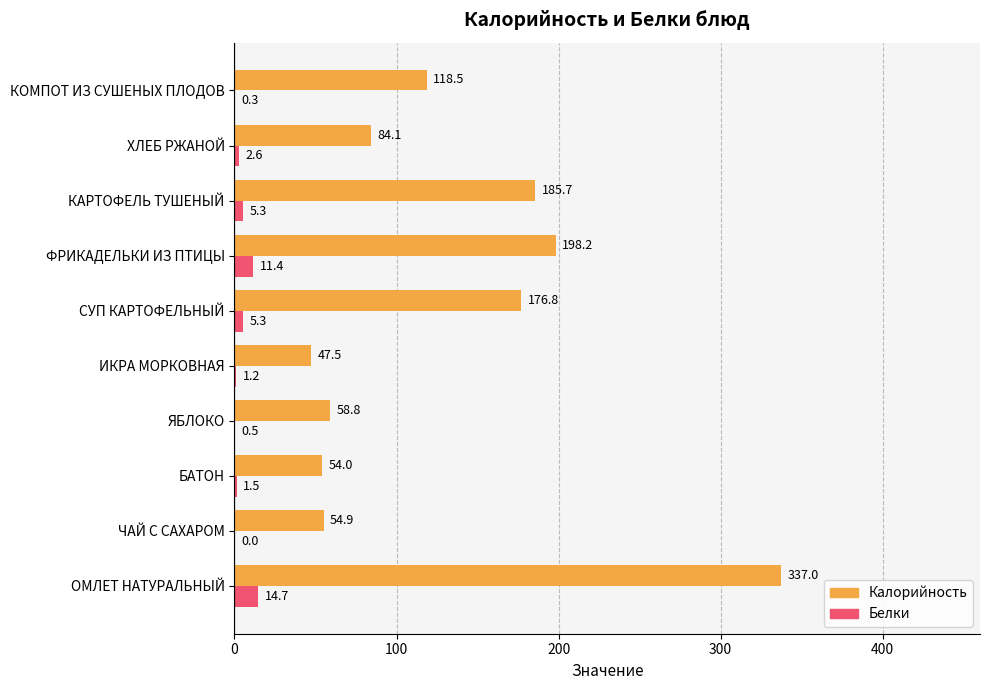

Between БАТОН and ИКРА МОРКОВНАЯ, which series saw the biggest shift?

Калорийность